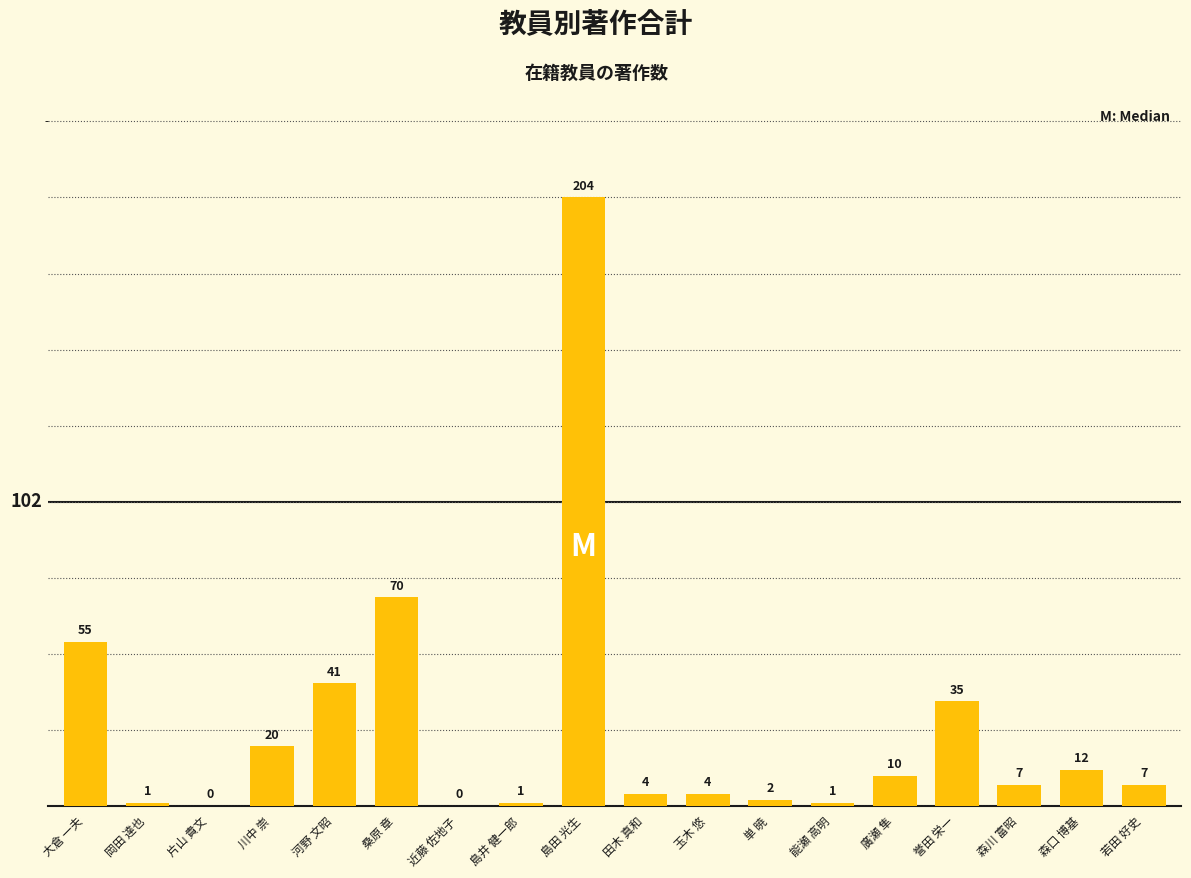

True or false: the data shows 7 at 森川 富昭.

True